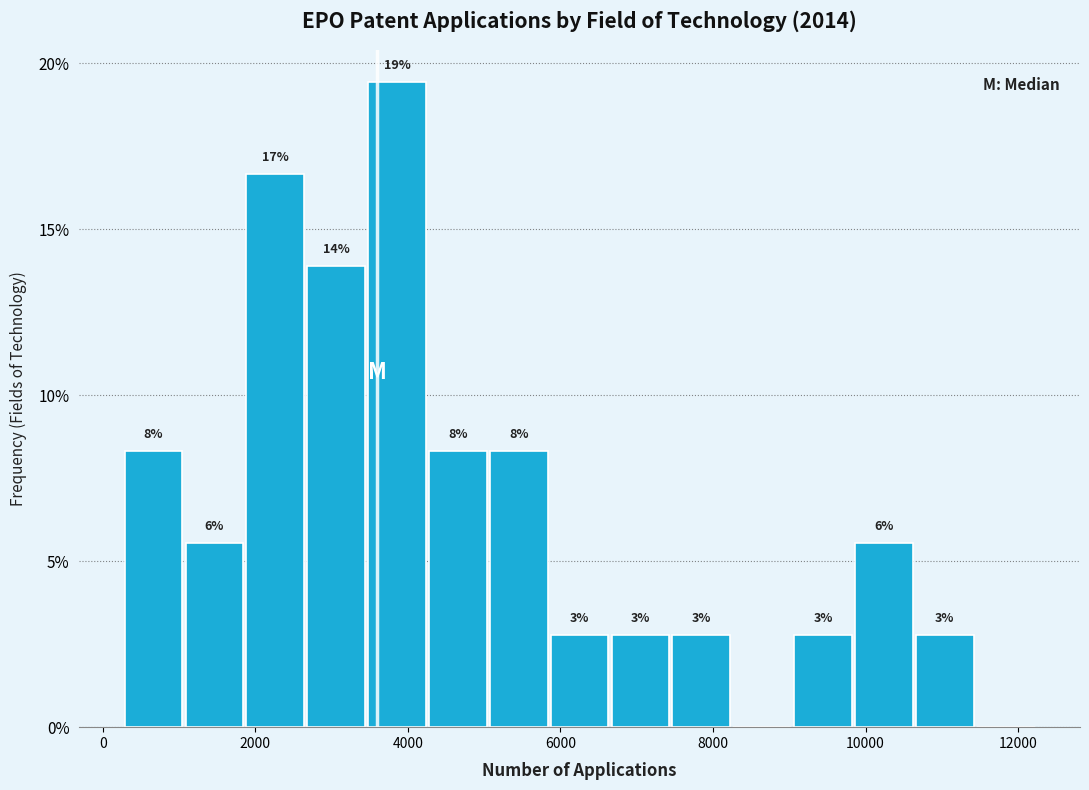

Read against the x-axis, roughly where is the centre of the tallest bar?

3800